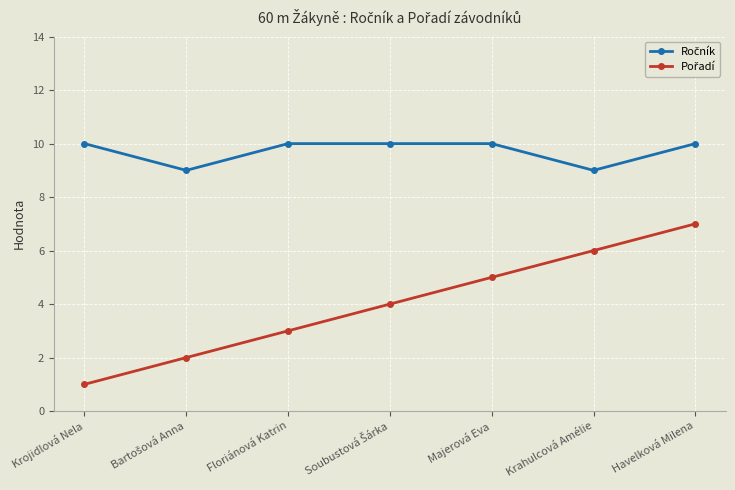

What is the label of the 6th point from the left?

Krahulcová Amélie